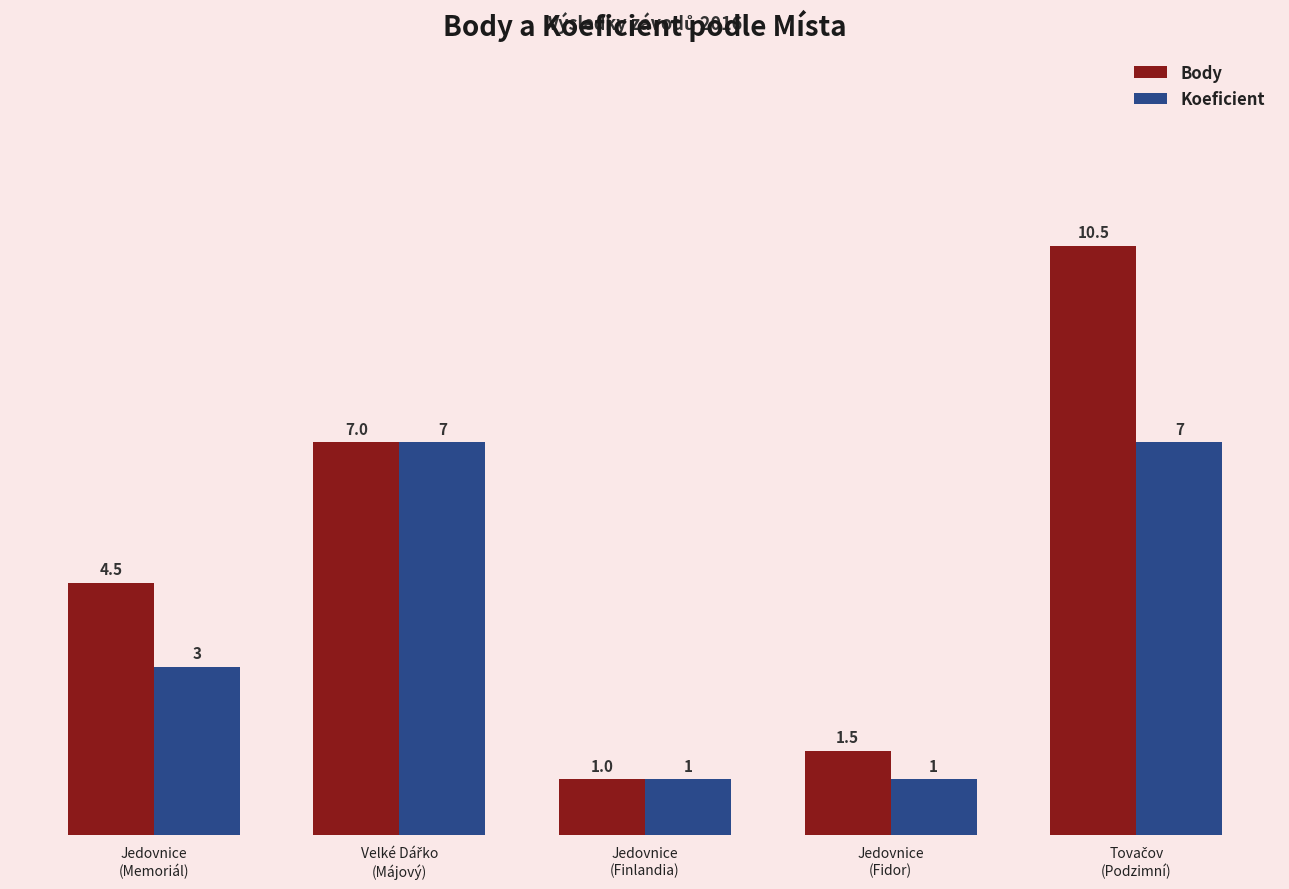

Is it true that Body equals 1.9 at Jedovnice
(Memoriál)?

False